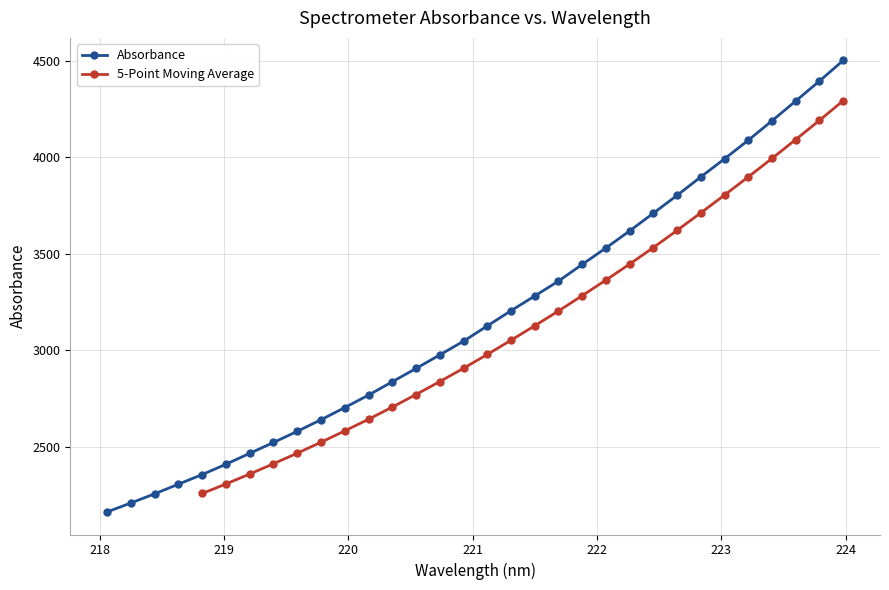

True or false: there are more than 2 points higher than both neighbors.

False